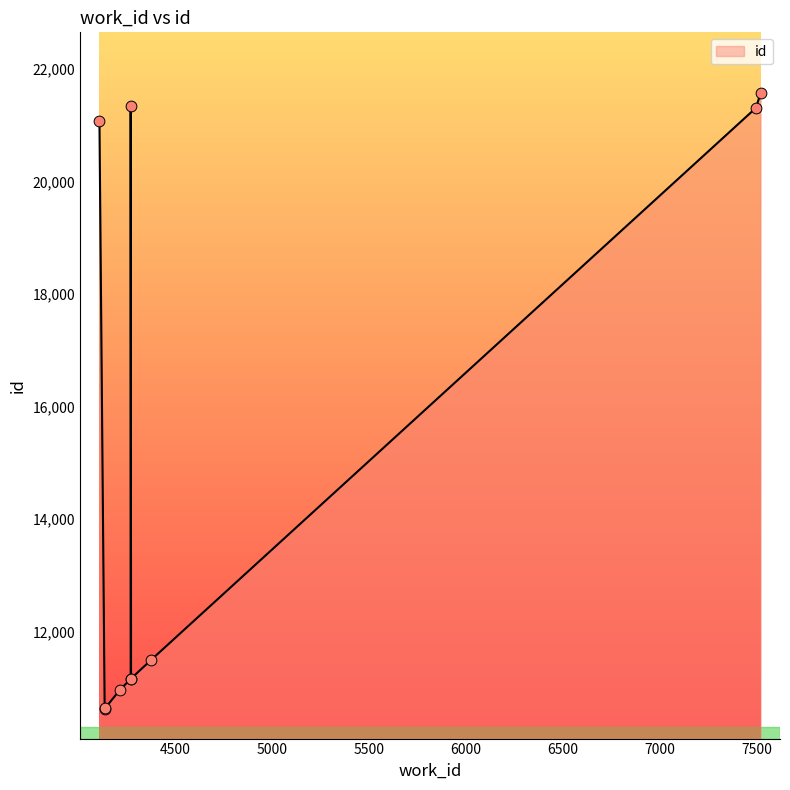

Between 7519 and 4111, which is larger?

7519